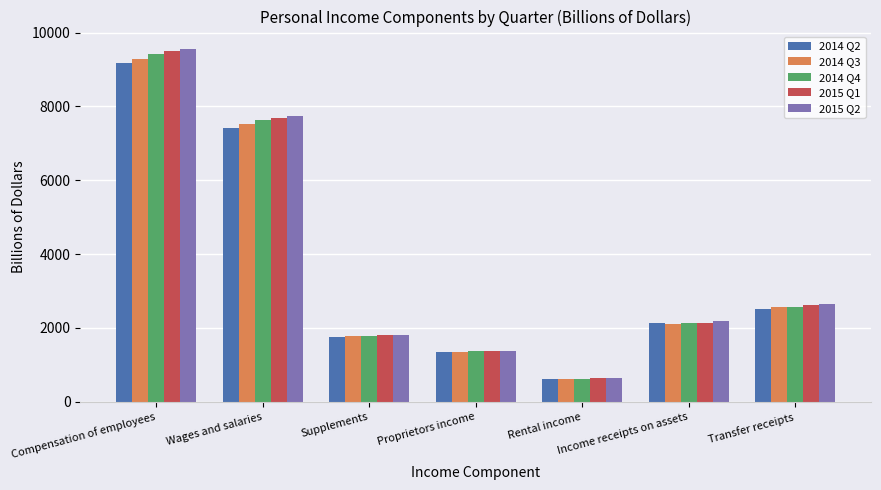

Which category has the highest value in the 2015 Q1 series?

Compensation of employees